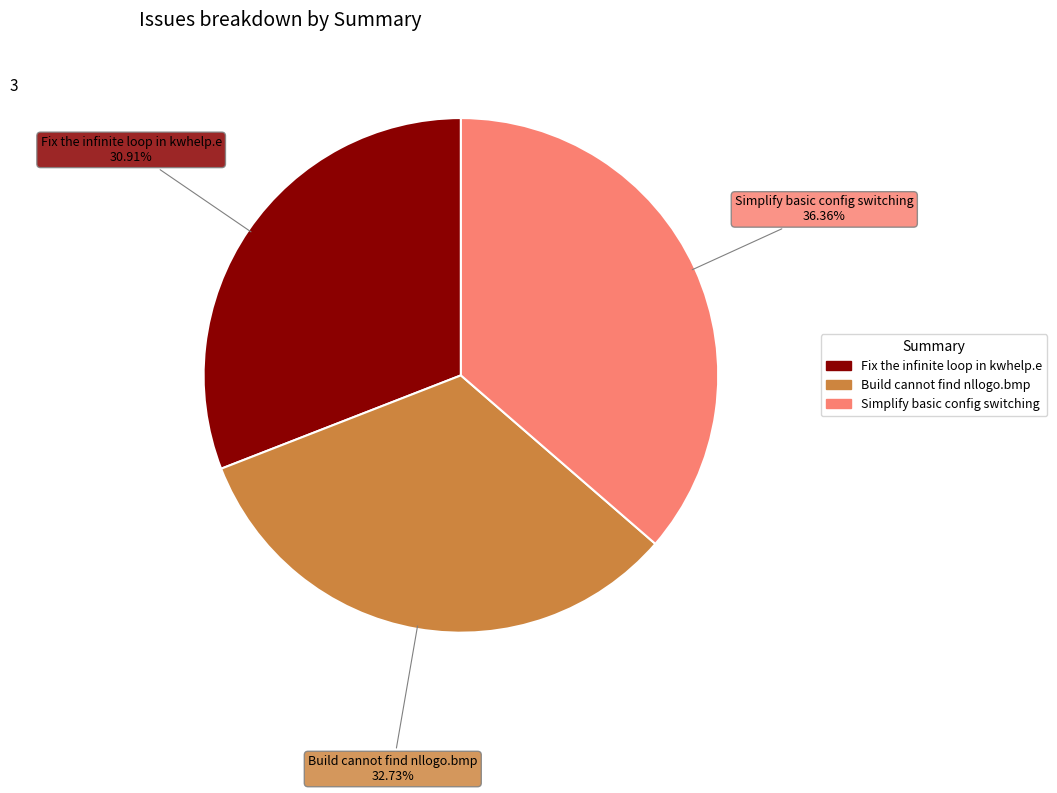

How many segments does this pie chart have?

3